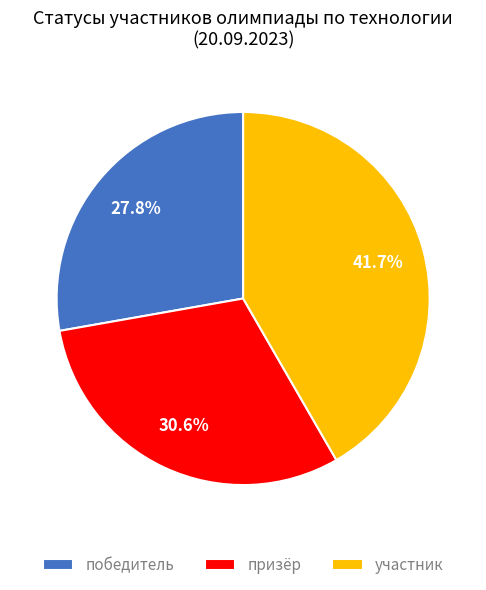

Approximately how many times larger is the value at призёр compared to участник?

0.7